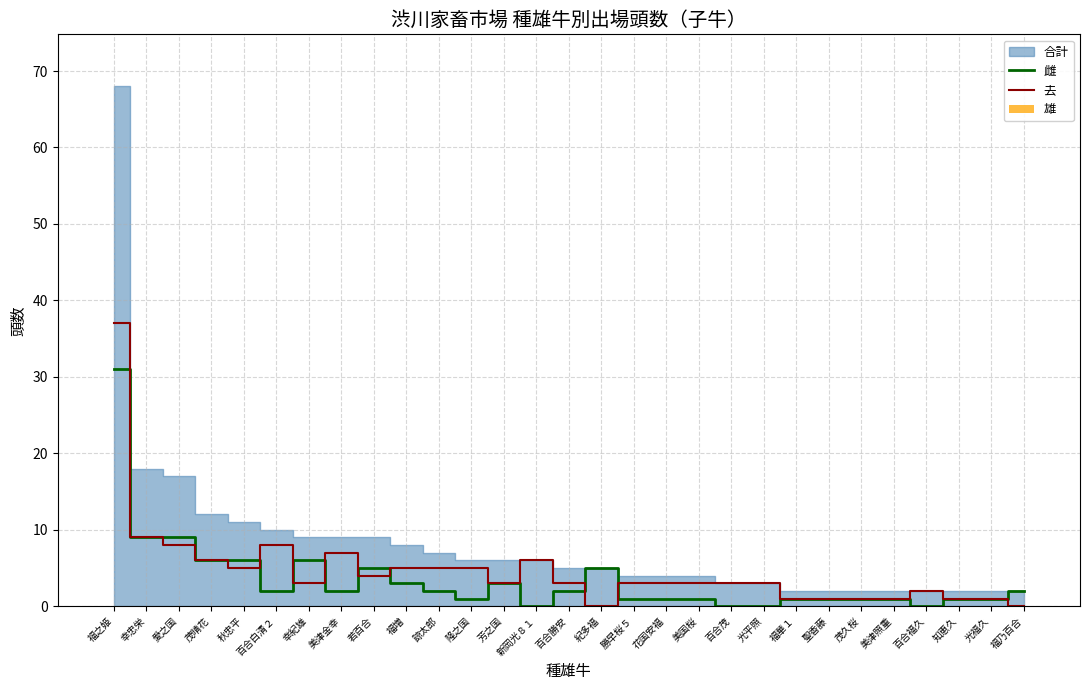

What is the sum of all 去 values?

137